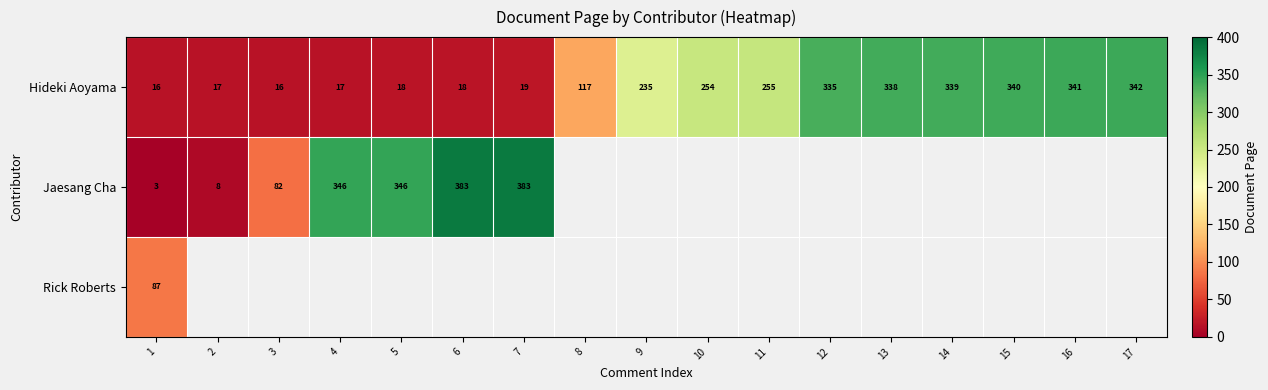

The Hideki Aoyama series shows 98 at 11. True or false?

False